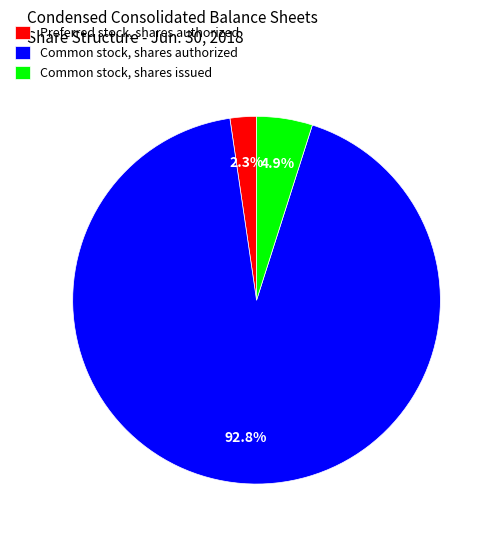

How many segments does this pie chart have?

3